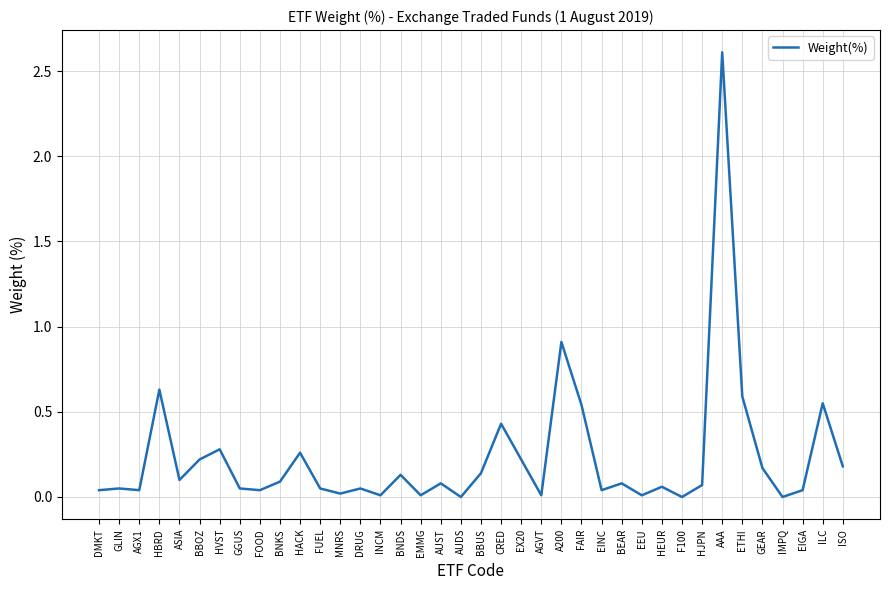

What position from the right is BBUS?

19